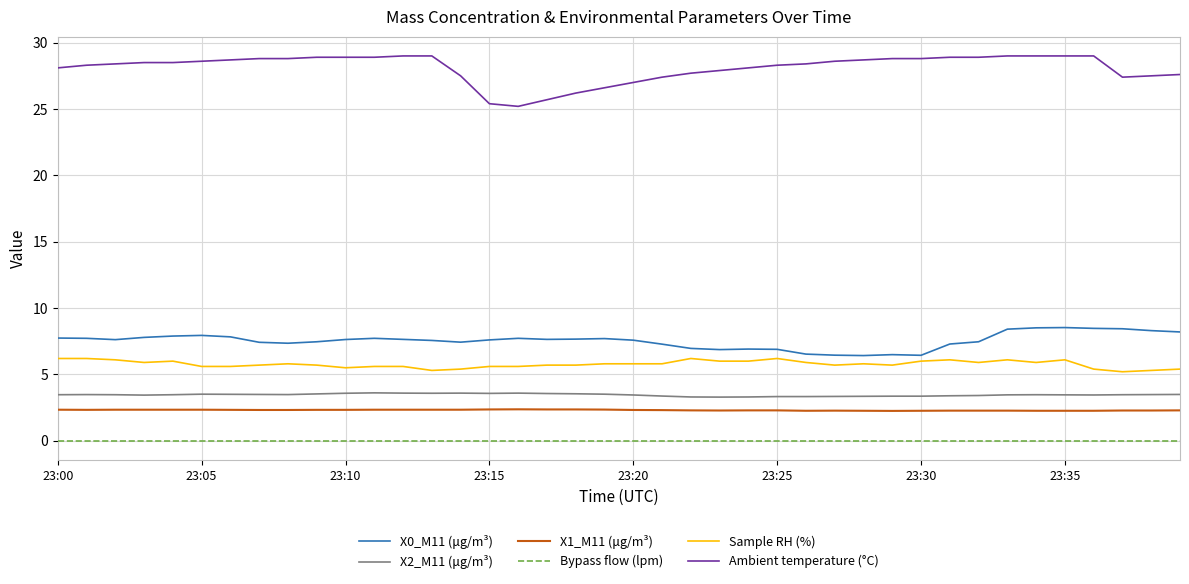

True or false: X1_M11 (μg/m³) and Sample RH (%) cross at least once.

False